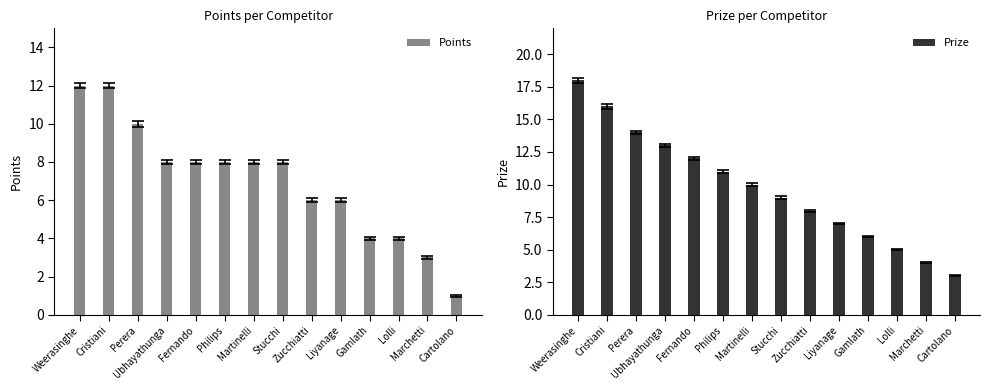

At which category is the sum across all series the highest?

Weerasinghe